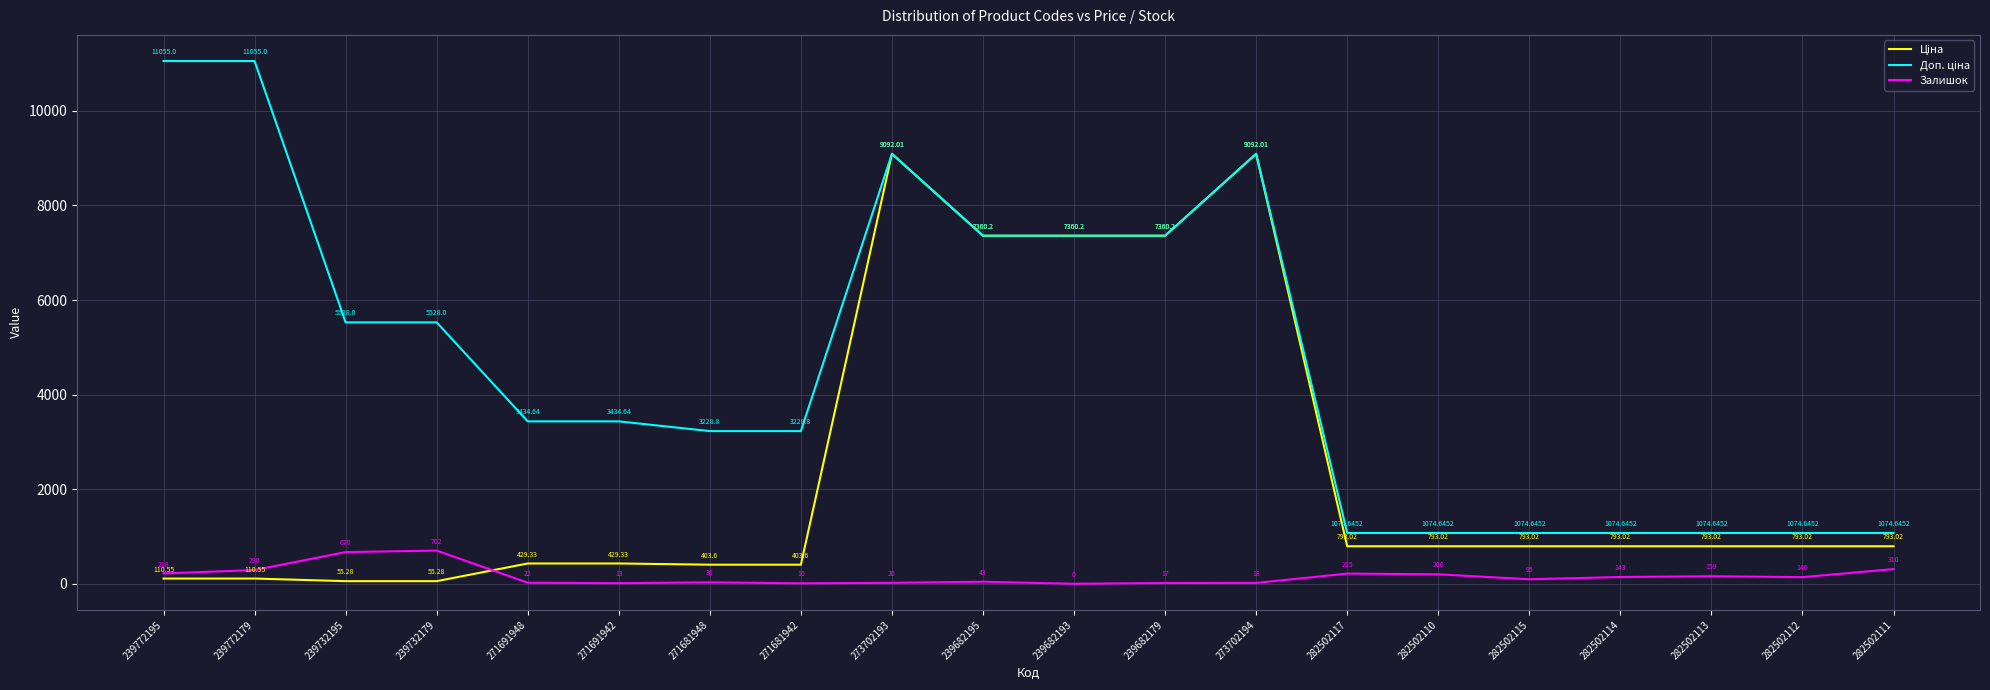

What position from the left is 271691948?

5